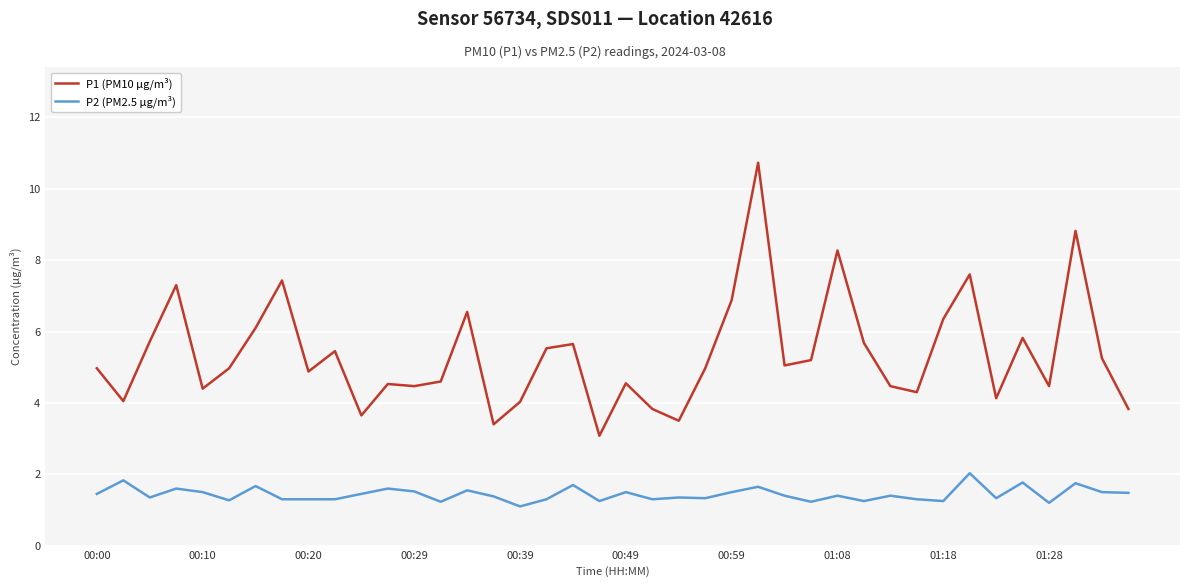

True or false: P2 (PM2.5 µg/m³) has more than 1 points higher than both neighbors.

True